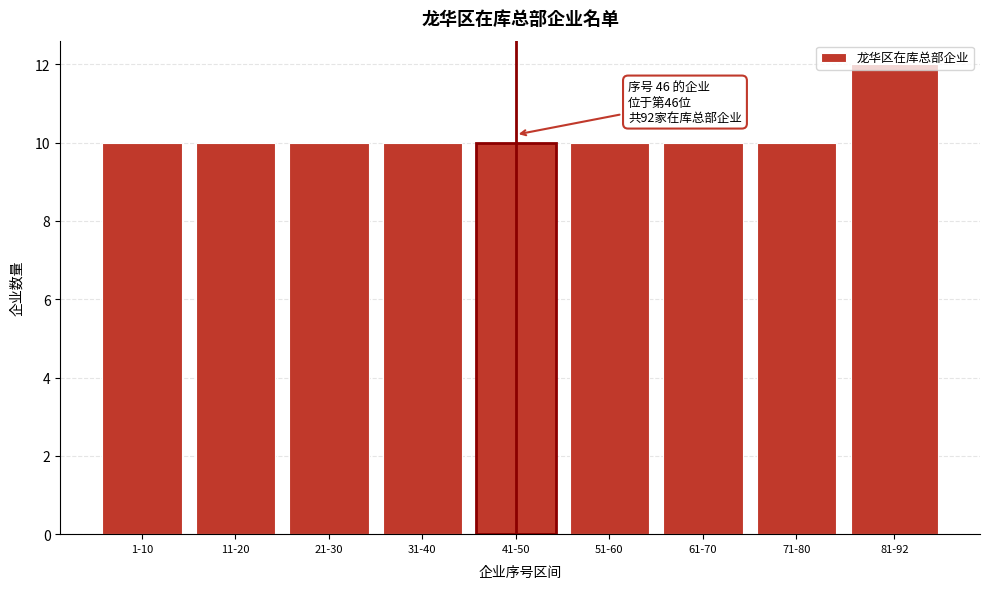

What is the sum of all values?

92